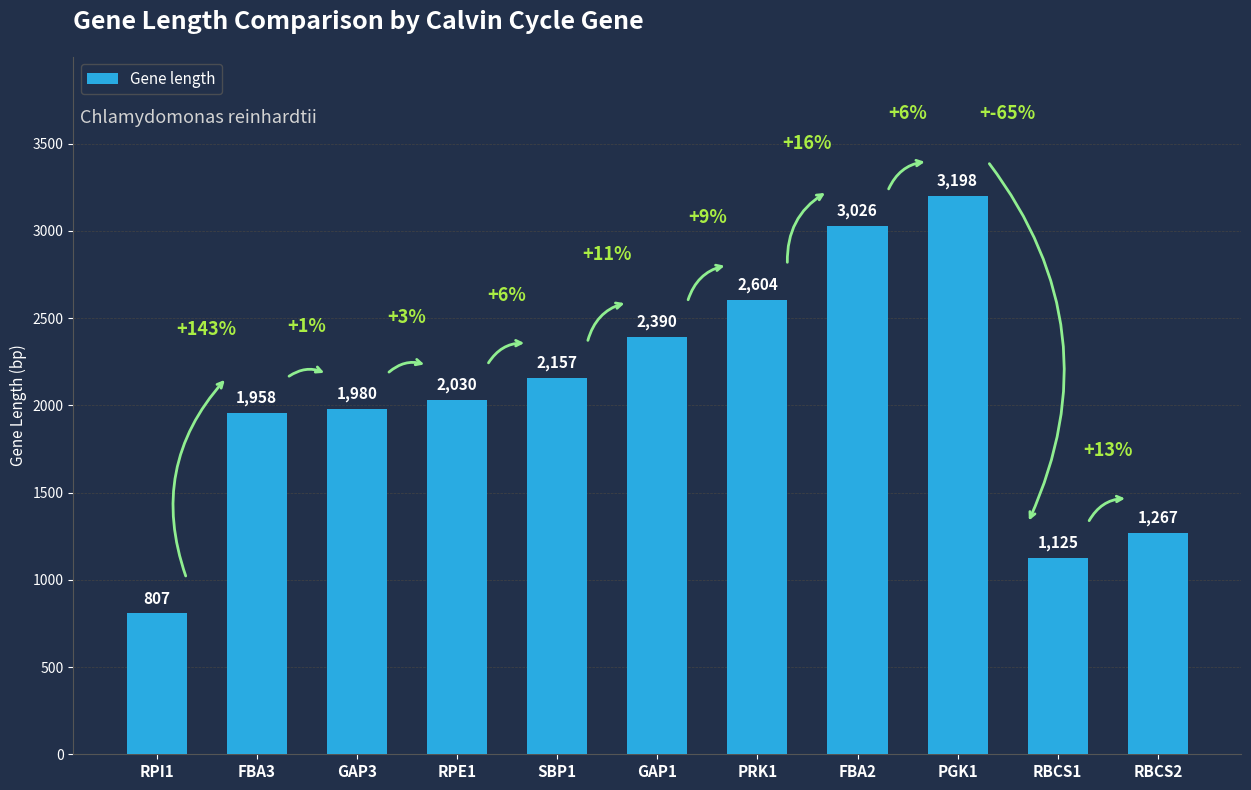

What is the label of the 2nd bar from the right?

RBCS1